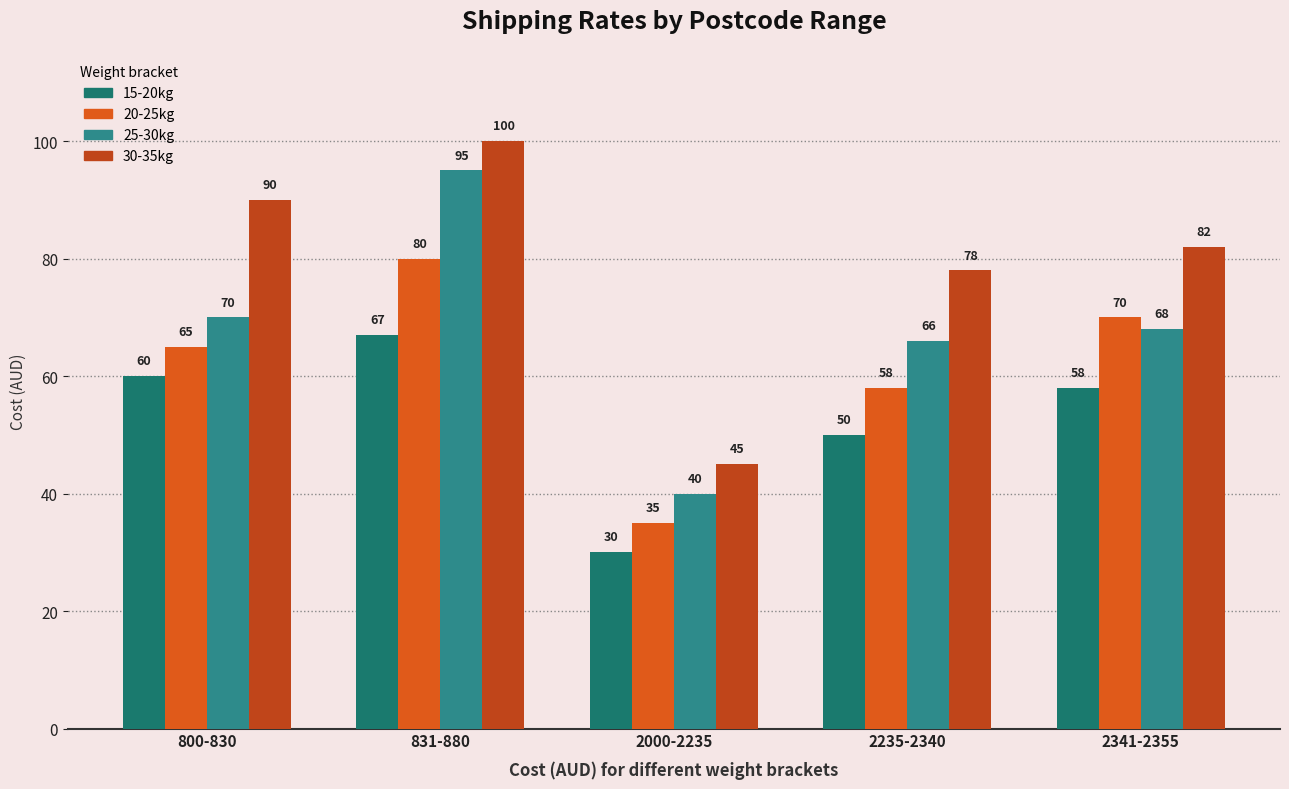

How many bars are there in each group?

4